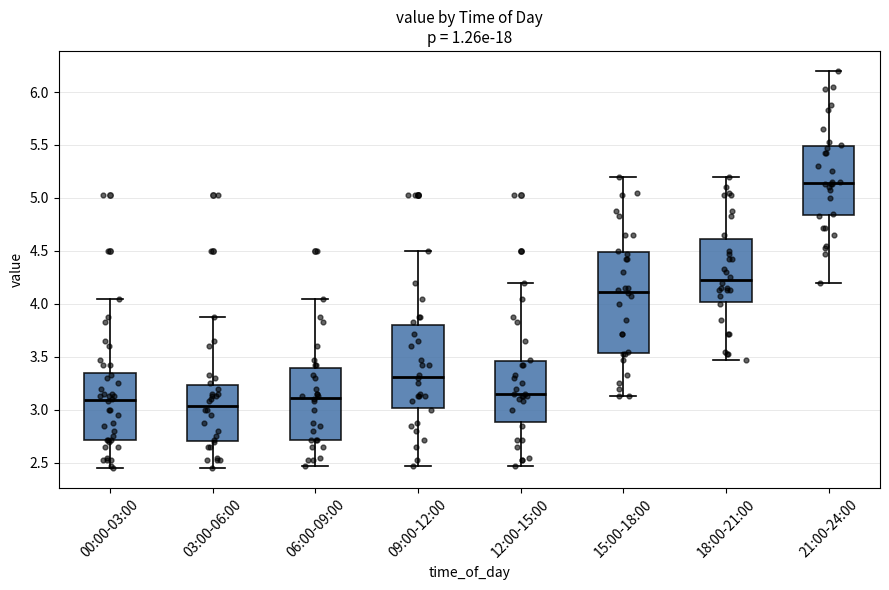

Comparing the boxes themselves (not the whiskers), which one is the tallest?

15:00-18:00